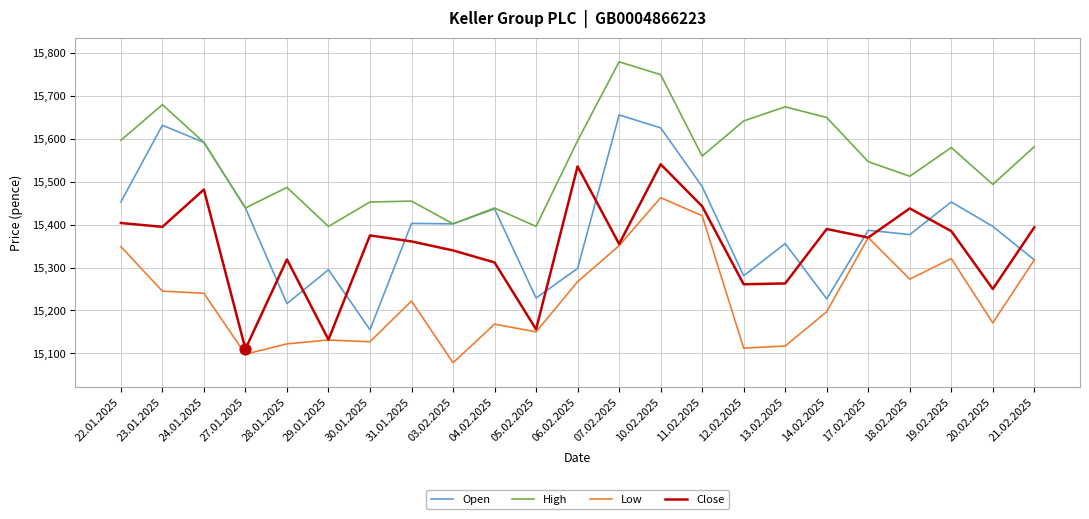

At which category is the sum across all series the highest?

10.02.2025